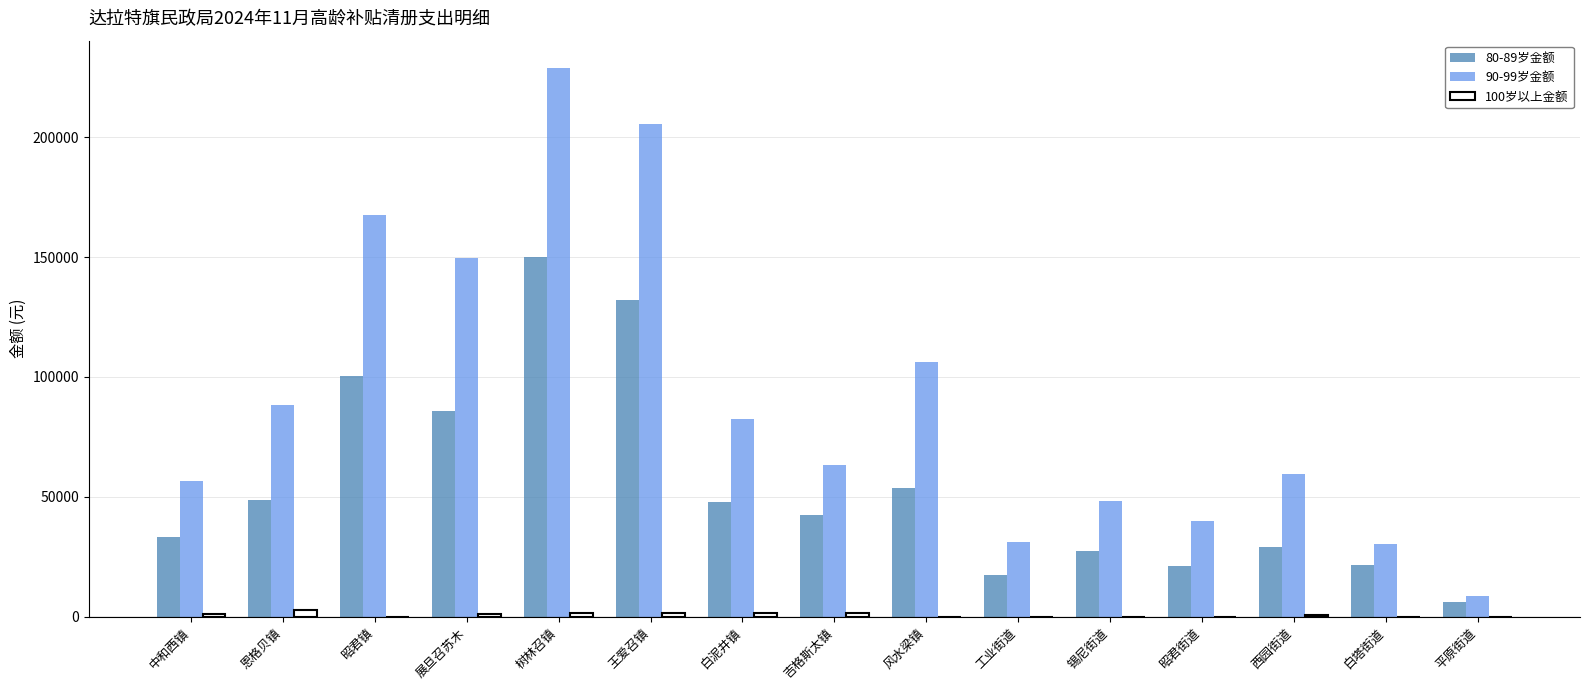

How many distinct data groups are displayed?

3